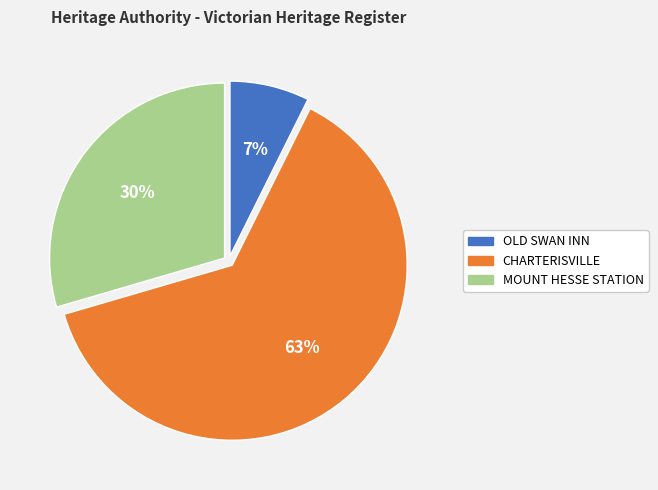

To the nearest percent, what percentage of the pie is OLD SWAN INN?

7%